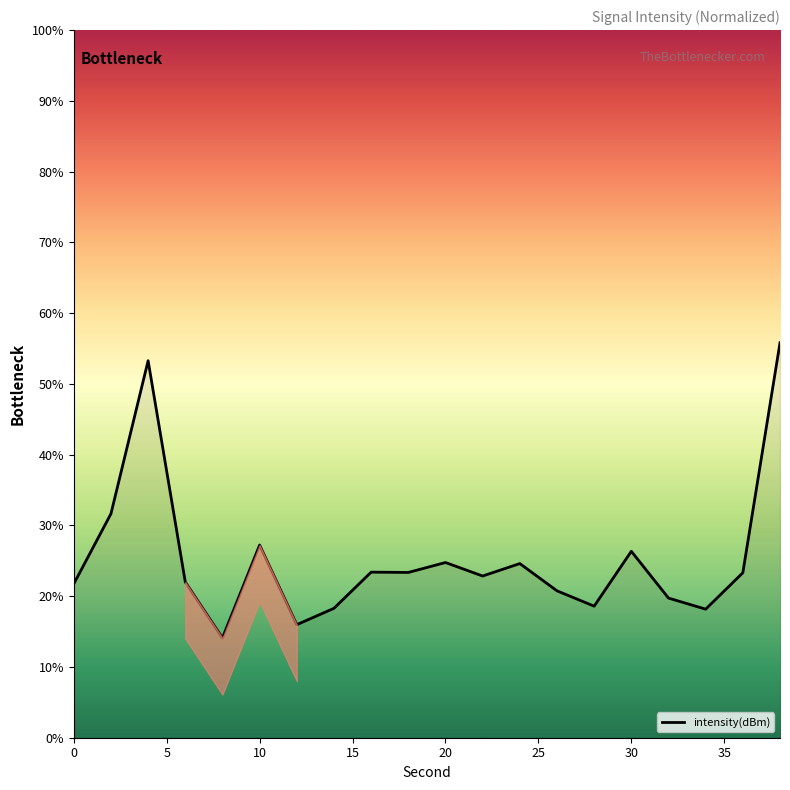

What is the greatest value displayed?

55.8